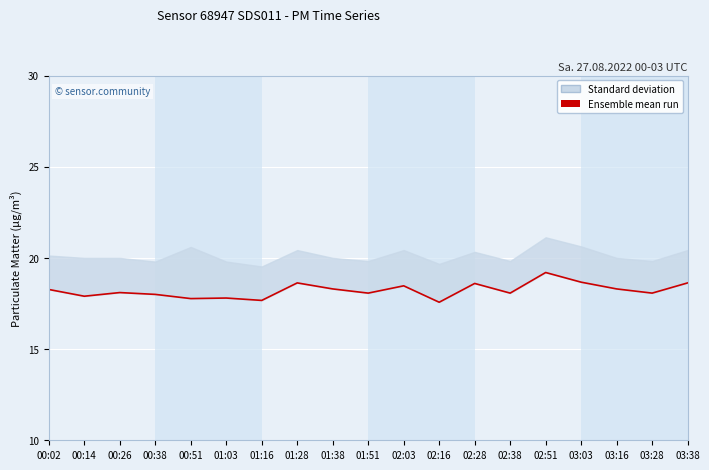

What position from the right is 02:03?

9